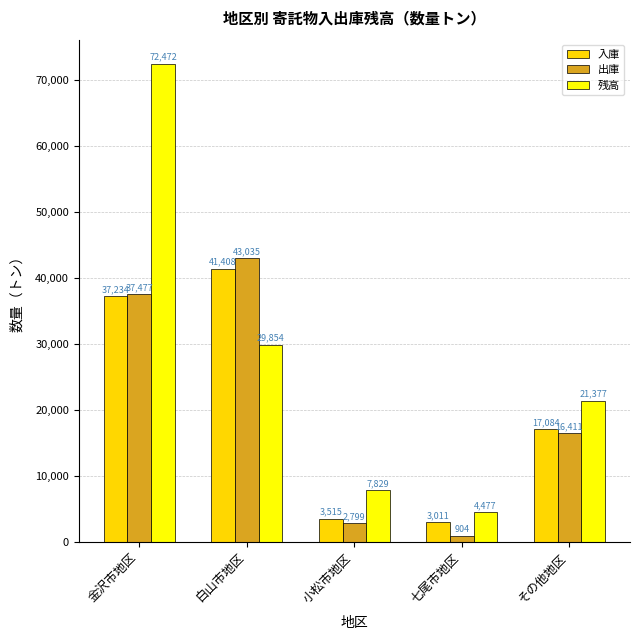

What are all the series names shown in the legend?

入庫, 出庫, 残高